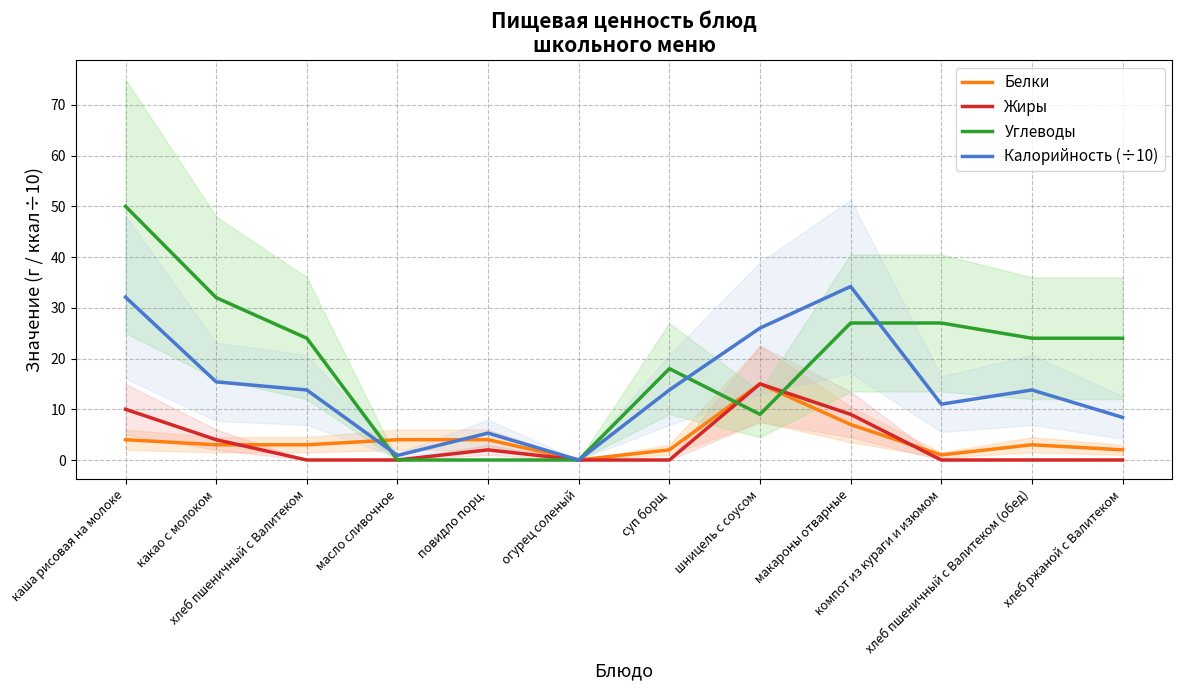

What are all the series names shown in the legend?

Белки, Жиры, Углеводы, Калорийность (÷10)